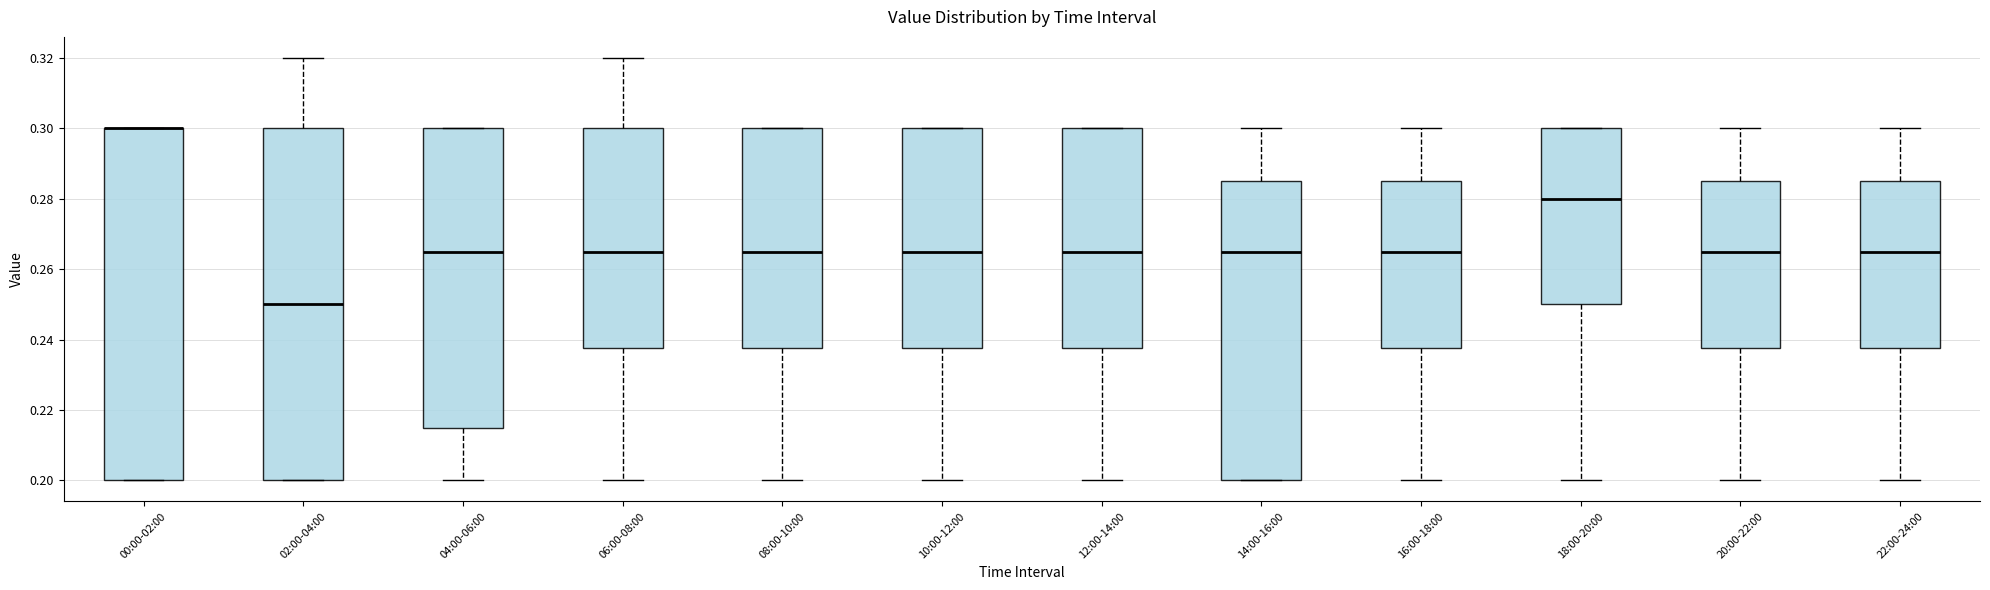

Reading left to right, transcribe this box plot: for each box, give where its median line is, the range the box spans, and where its two whiskers end, as read against the y-axis. The values are not printed on the chart, so give them approximately, as read against the axis.

00:00-02:00: median 0.300 (drawn on the box's upper edge), box 0.200 to 0.300, whiskers 0.200 to 0.300
02:00-04:00: median 0.250, box 0.200 to 0.300, whiskers 0.200 to 0.320
04:00-06:00: median 0.266, box 0.216 to 0.300, whiskers 0.200 to 0.300
06:00-08:00: median 0.266, box 0.238 to 0.300, whiskers 0.200 to 0.320
08:00-10:00: median 0.266, box 0.238 to 0.300, whiskers 0.200 to 0.300
10:00-12:00: median 0.266, box 0.238 to 0.300, whiskers 0.200 to 0.300
12:00-14:00: median 0.266, box 0.238 to 0.300, whiskers 0.200 to 0.300
14:00-16:00: median 0.266, box 0.200 to 0.286, whiskers 0.200 to 0.300
16:00-18:00: median 0.266, box 0.238 to 0.286, whiskers 0.200 to 0.300
18:00-20:00: median 0.280, box 0.250 to 0.300, whiskers 0.200 to 0.300
20:00-22:00: median 0.266, box 0.238 to 0.286, whiskers 0.200 to 0.300
22:00-24:00: median 0.266, box 0.238 to 0.286, whiskers 0.200 to 0.300